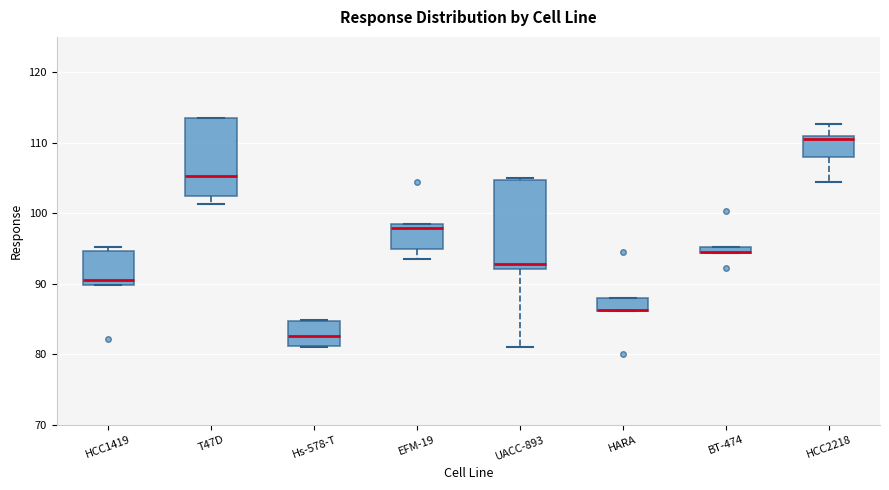

Where is the upper edge of the box for EFM-19 on the y-axis? The values are not printed on the chart, so give them approximately, as read against the axis.

98